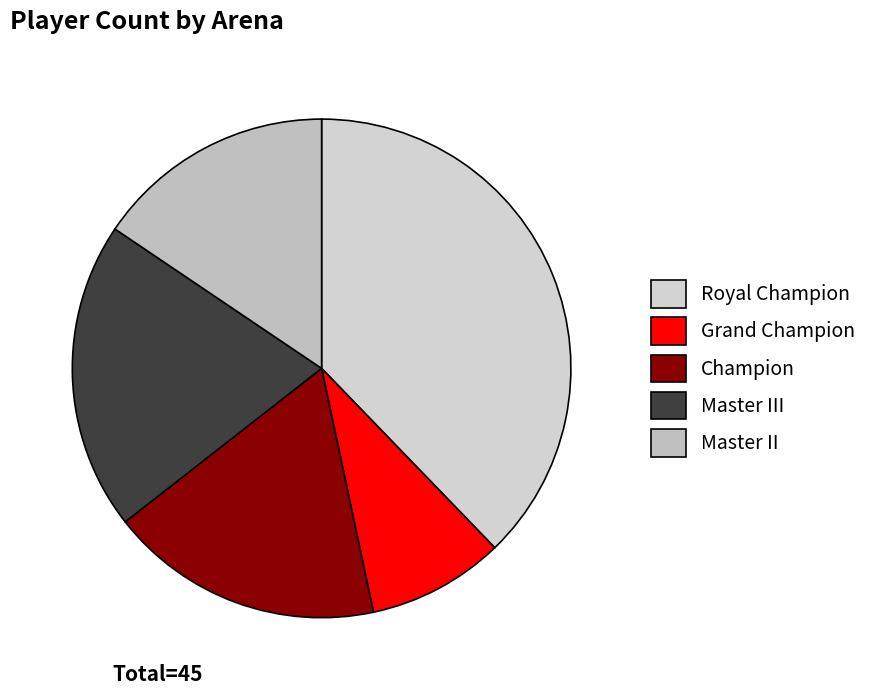

Count the number of slices in the pie.

5